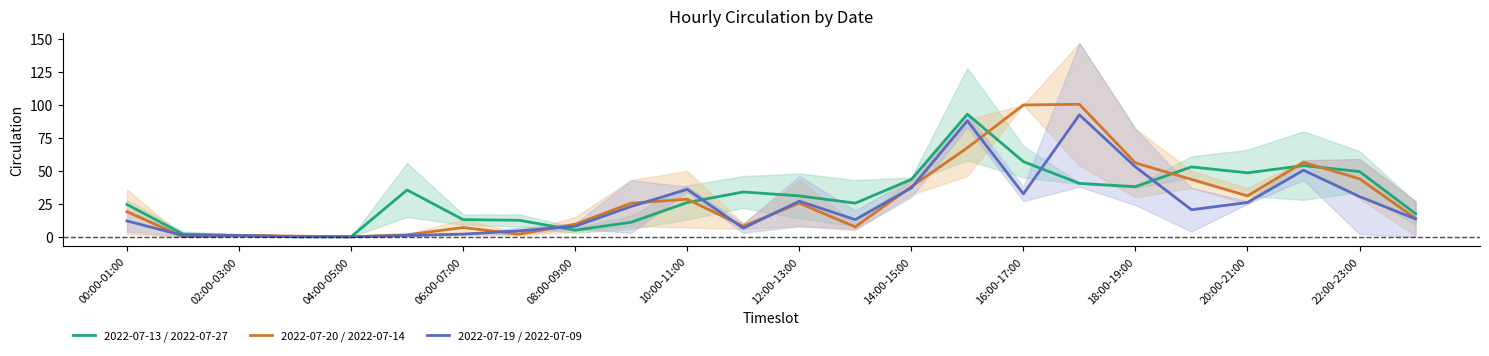

Reading left to right, extract all data points from this chart.

2022-07-13 / 2022-07-27: 24.5	2.0	1.0	0.0	0.0	35.5	13.0	12.5	5.0	11.0	26.0	34.0	31.0	25.5	43.5	93.0	57.0	40.5	38.0	53.0	48.5	54.0	49.5	17.5
2022-07-20 / 2022-07-14: 19.0	0.0	1.0	0.5	0.0	1.5	7.0	2.0	9.5	25.5	28.5	8.0	25.5	7.5	38.0	67.5	100.0	100.5	56.0	43.5	31.0	56.5	44.0	14.0
2022-07-19 / 2022-07-09: 12.0	1.0	1.0	0.0	0.0	1.0	2.0	4.5	8.0	23.0	36.0	6.5	27.0	13.0	37.0	88.0	32.5	92.5	53.0	20.5	26.0	50.5	30.5	13.5